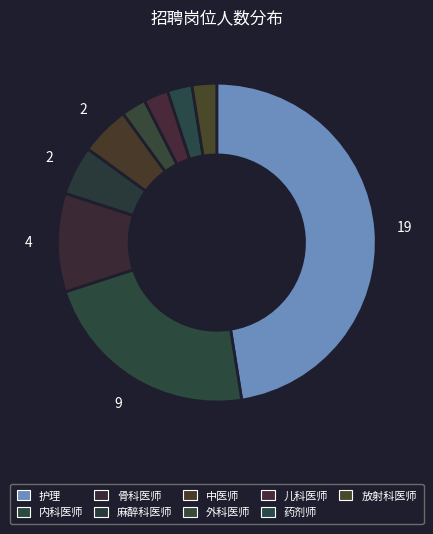

Which slice is the smallest?

外科医师